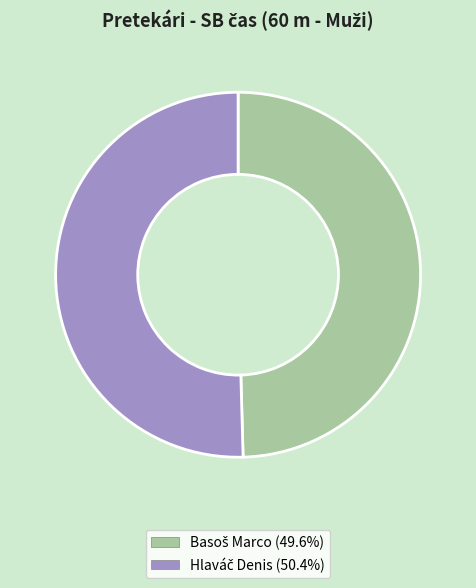

Does any single category account for the majority?

Yes